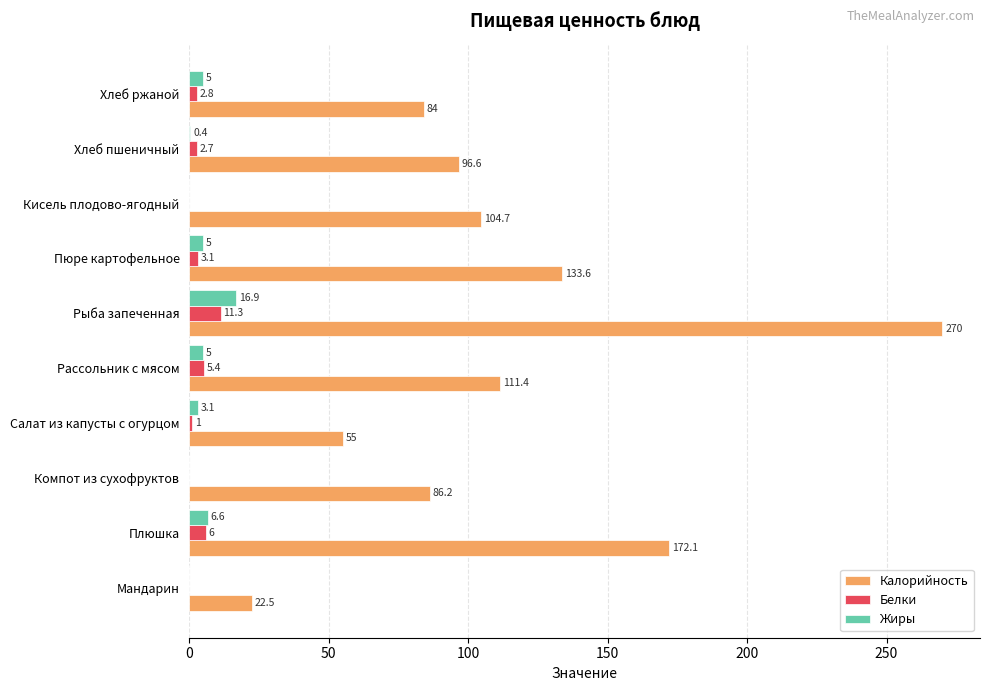

What is the maximum value for Белки?

11.3